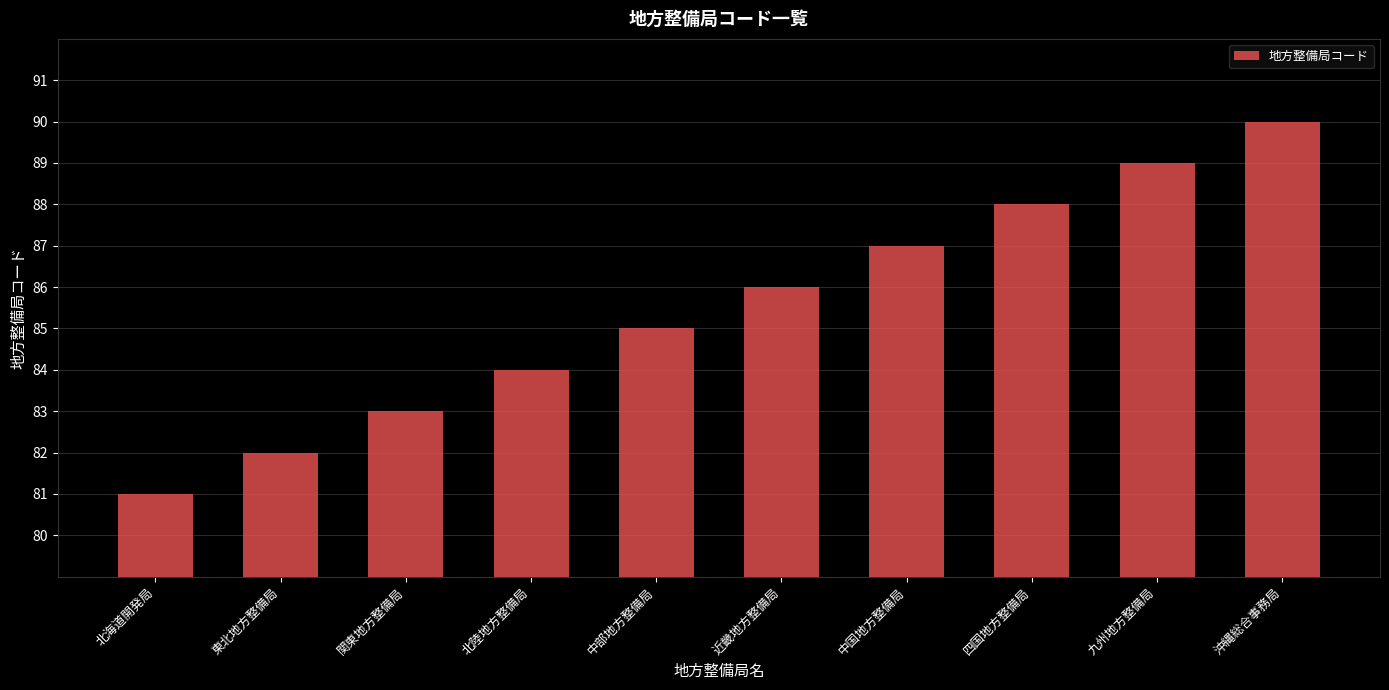

What is the smallest value displayed?

81